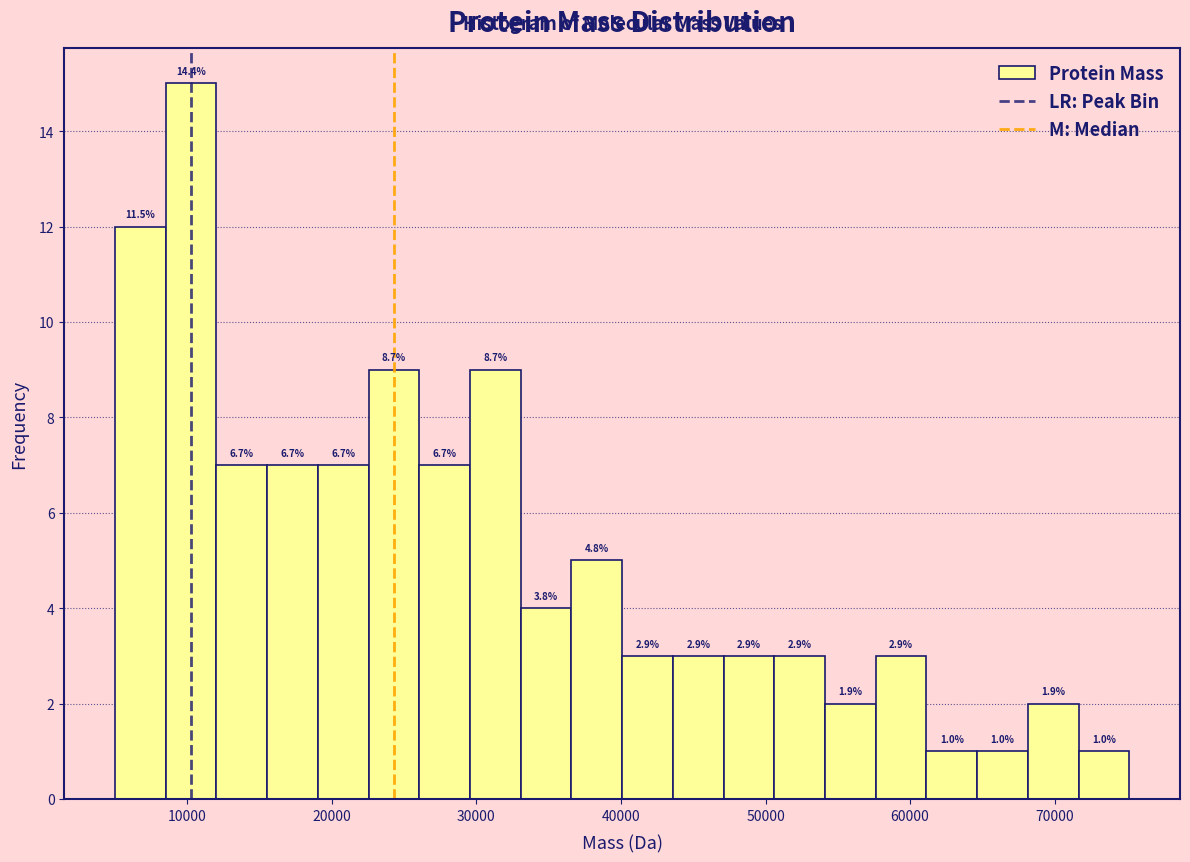

Read against the x-axis, roughly where is the centre of the tallest bar?

10000